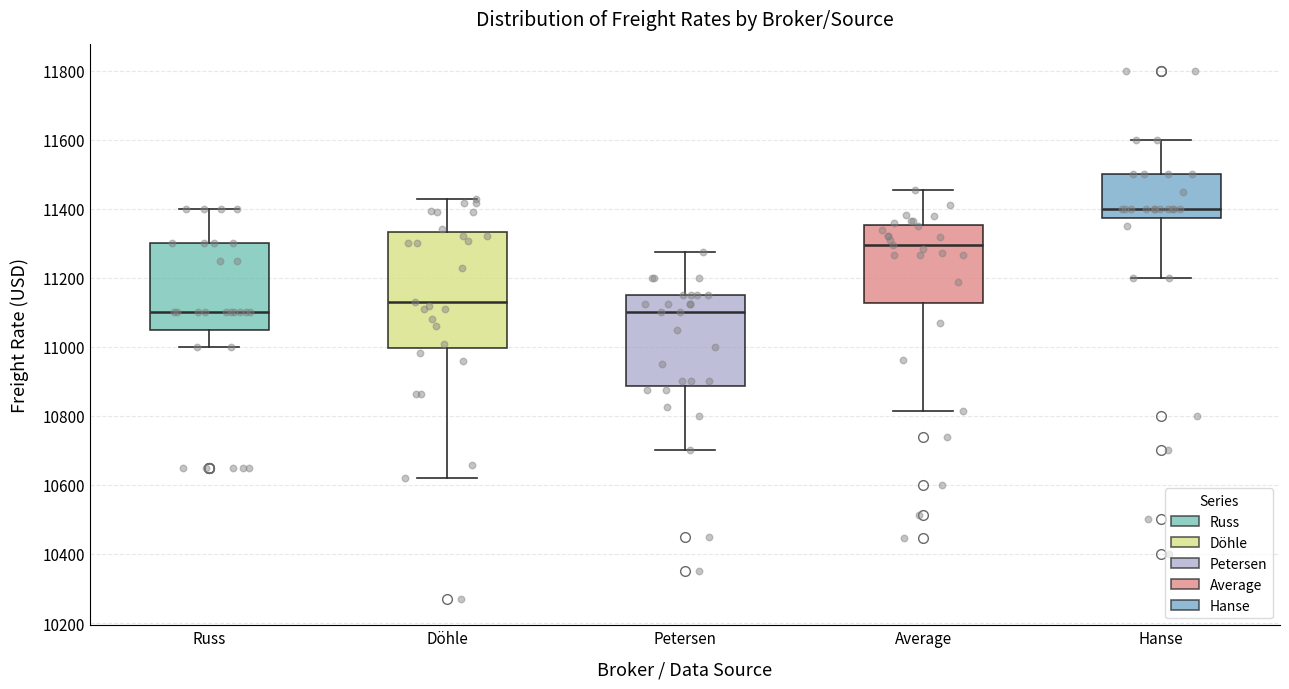

Which box has the highest median line?

Hanse